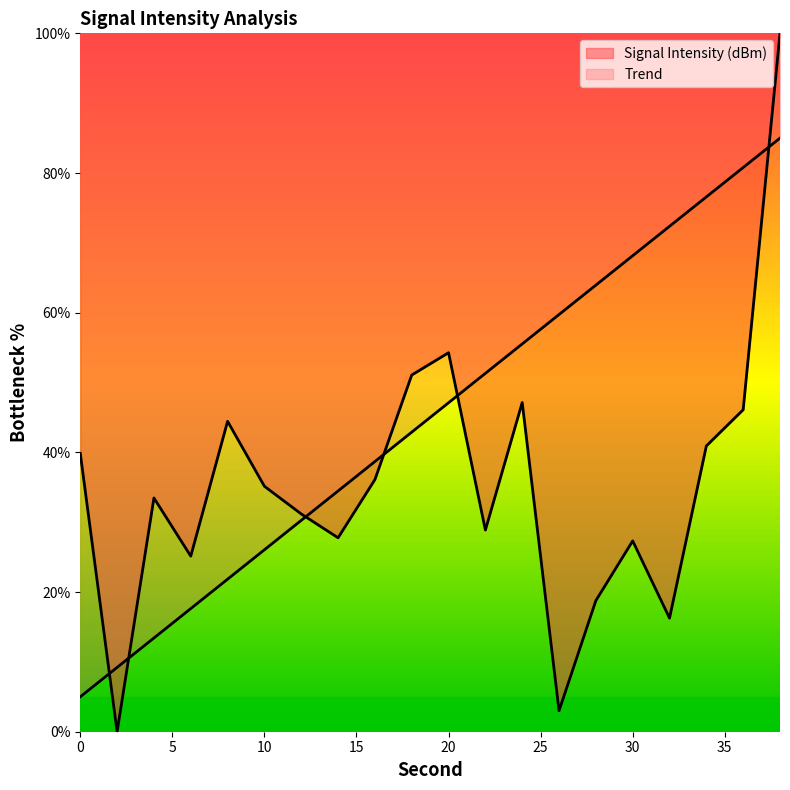

Where is the first local minimum?

2